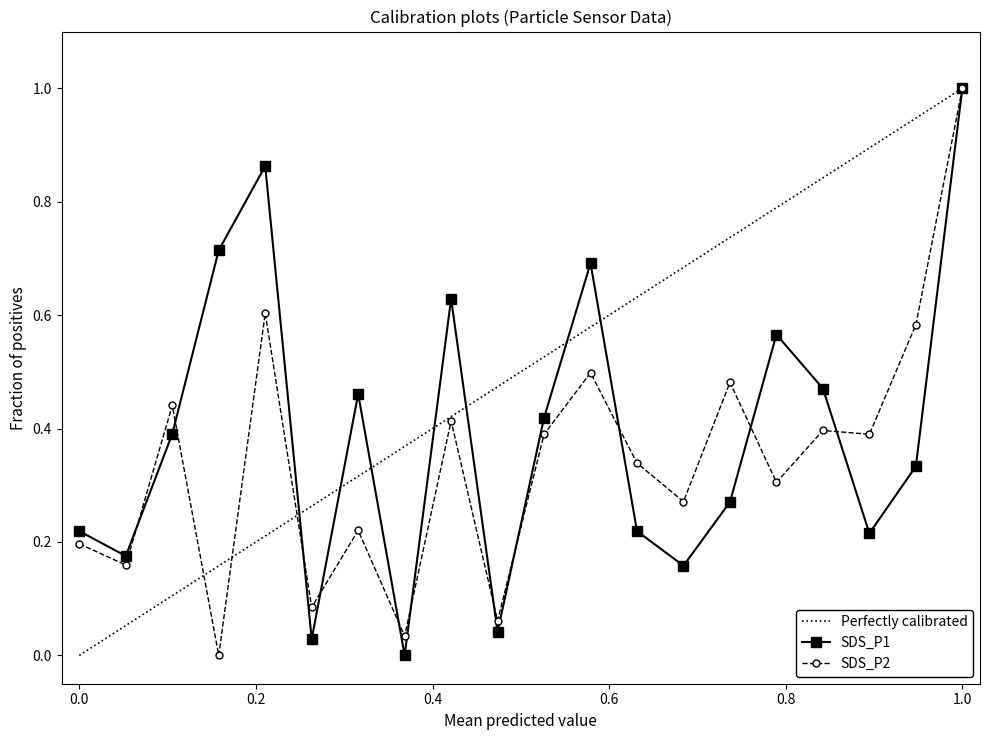

At how many categories does at least one series exceed 0?

20